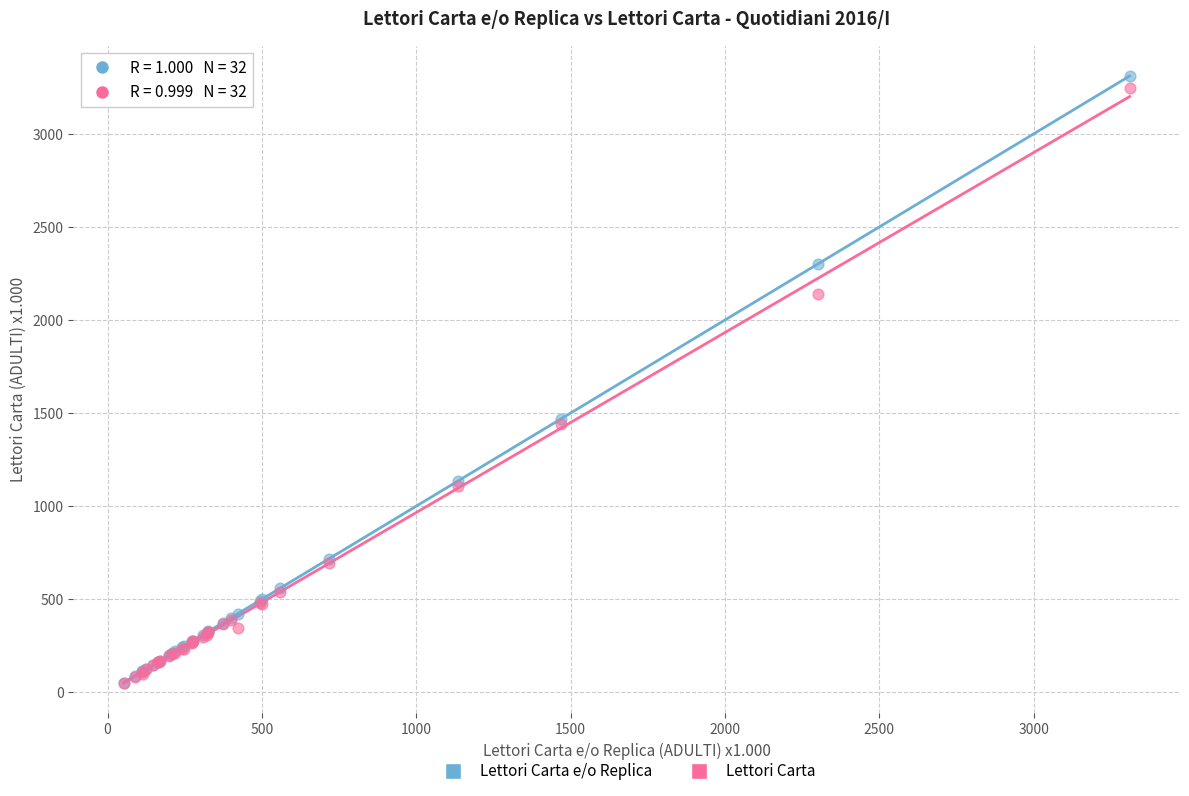

What are all the series names shown in the legend?

Lettori Carta e/o Replica, Lettori Carta